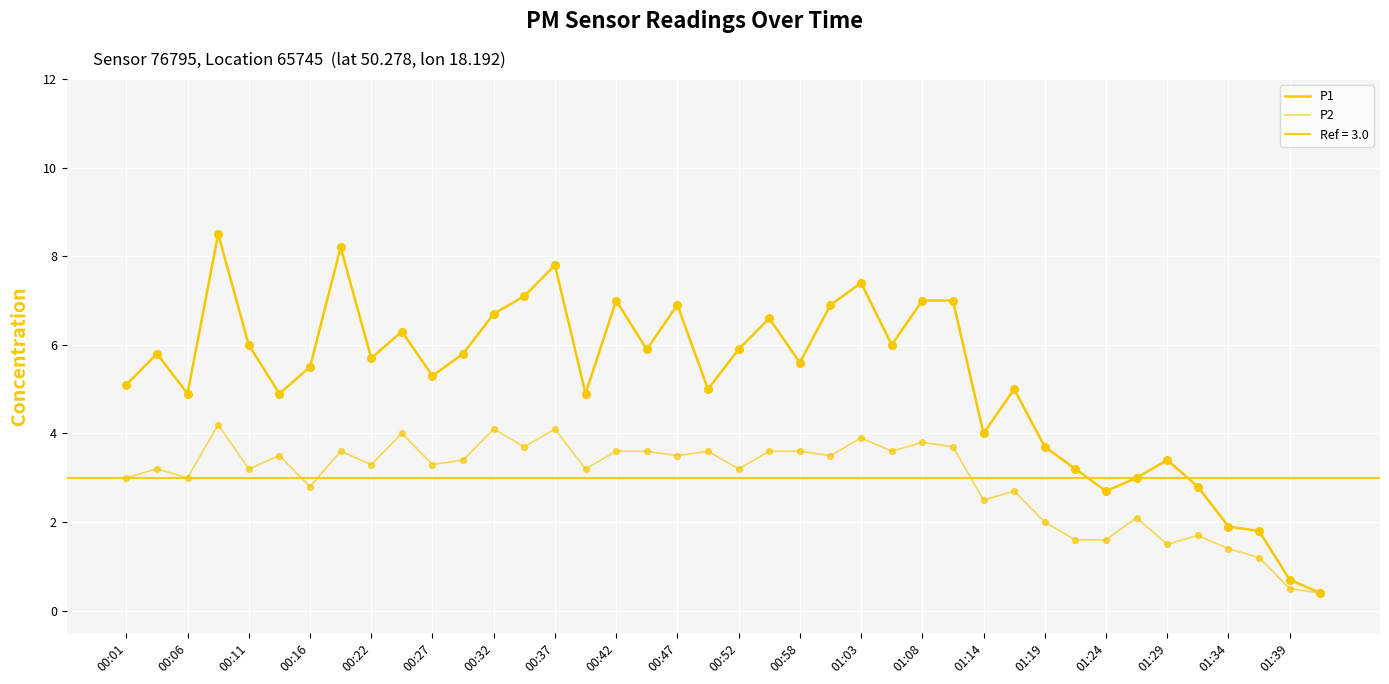

Which series has the widest spread of Y values?

P1